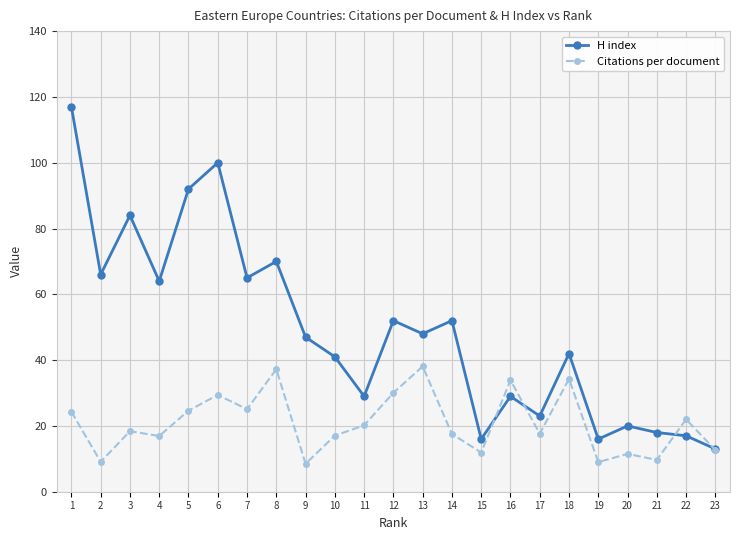

At 6, list the series in order from smallest to largest.

Citations per document, H index